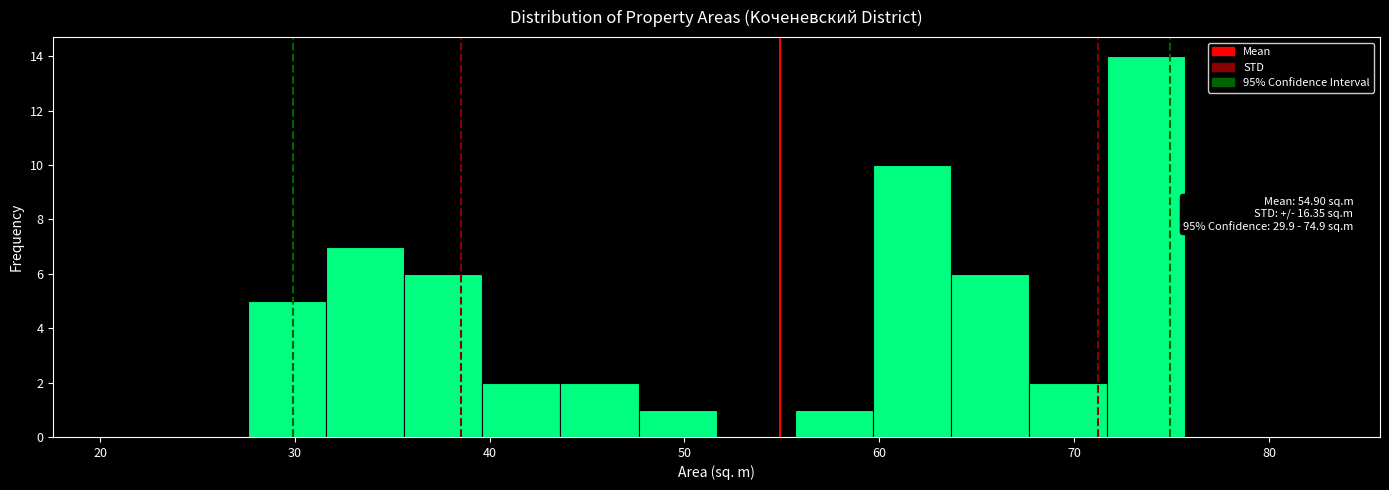

Over which range of the x-axis is the bar tallest?

72 to 76